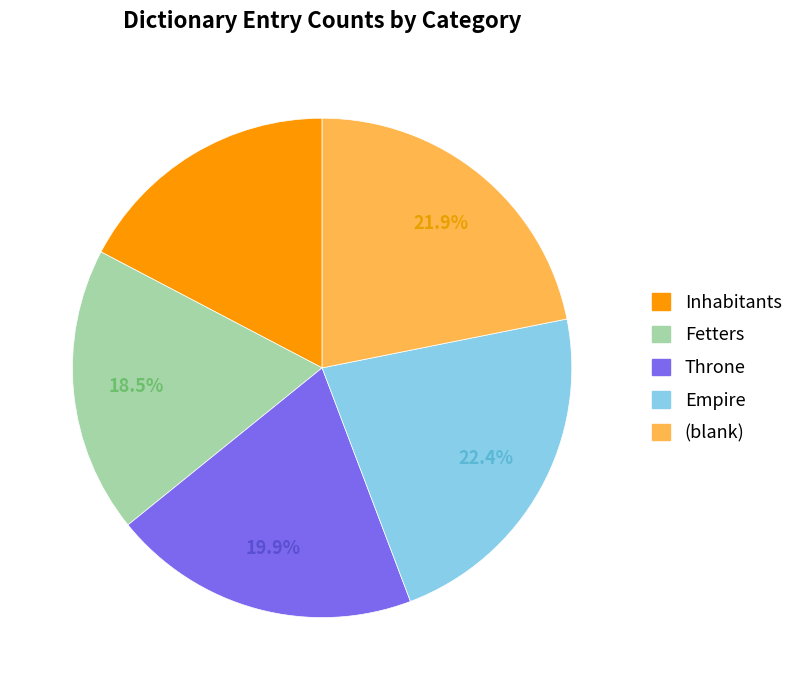

To the nearest percent, what is the difference between the largest and smallest slice percentages?

5%